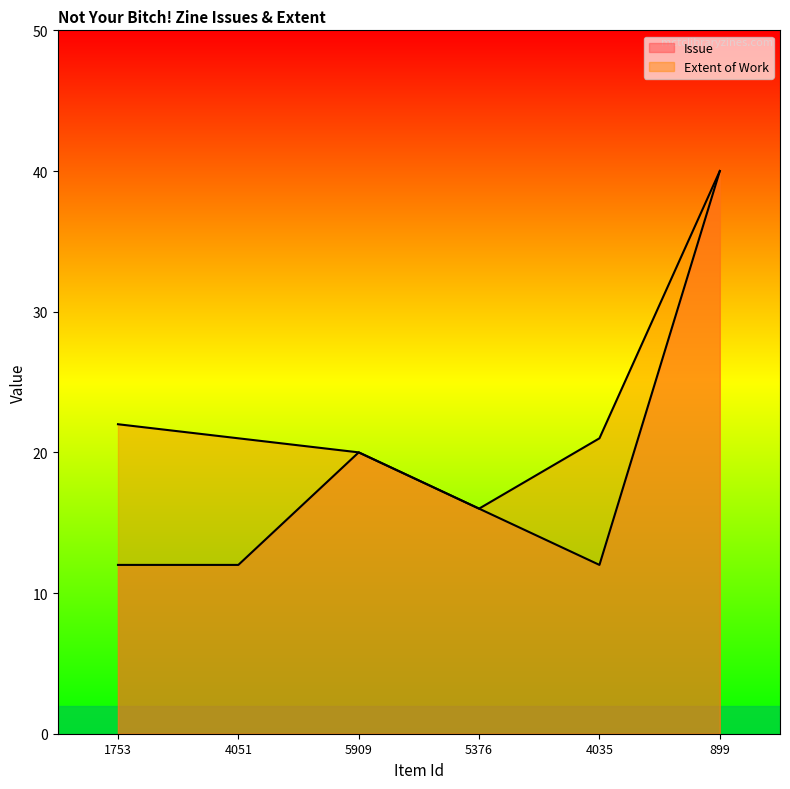

How many lines are shown in the chart?

2